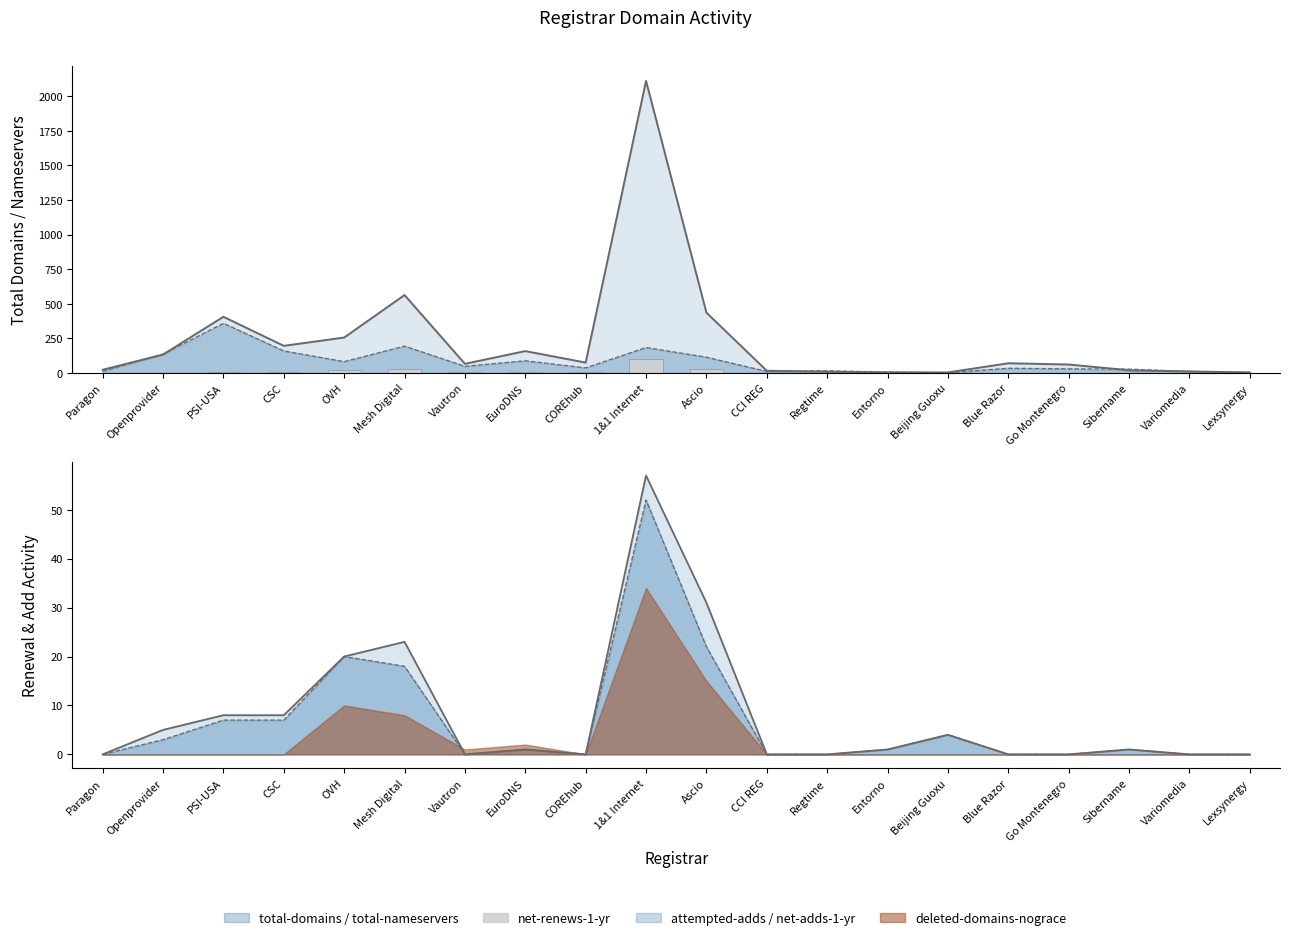

Are the bars grouped side by side (vs. stacked)?

No